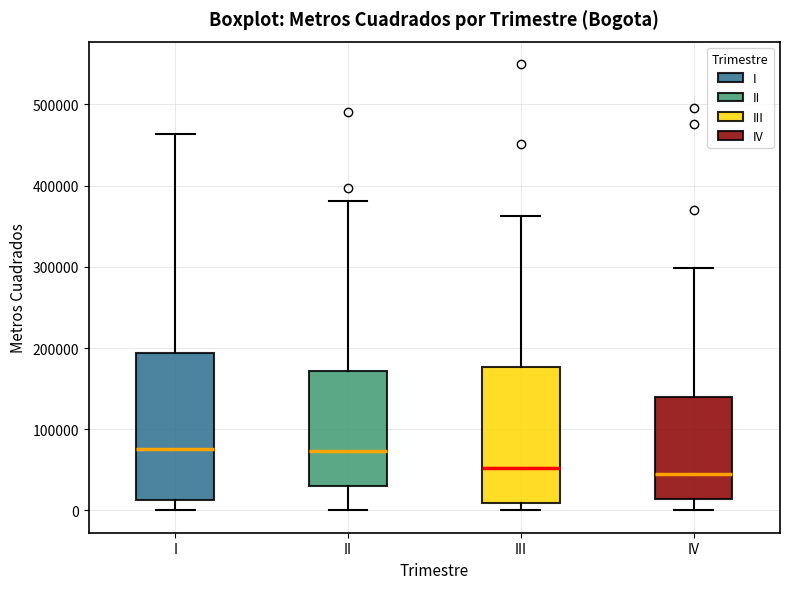

Reading left to right, transcribe this box plot: for each box, give where its median line is, the range the box spans, and where its two whiskers end, as read against the y-axis. The values are not printed on the chart, so give them approximately, as read against the axis.

I: median 80000, box 10000 to 190000, whiskers 0 to 460000
II: median 70000, box 30000 to 170000, whiskers 0 to 380000
III: median 50000, box 10000 to 180000, whiskers 0 to 360000
IV: median 40000, box 10000 to 140000, whiskers 0 to 300000